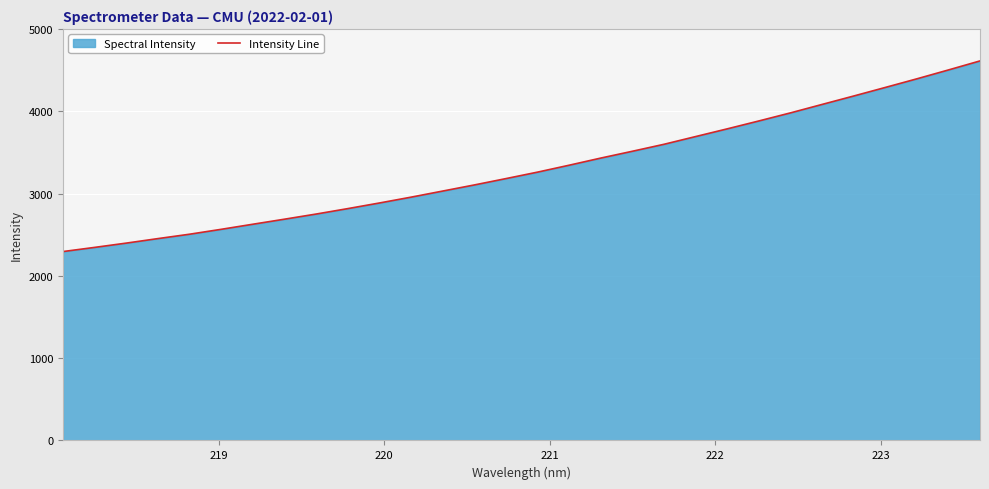

What is the difference between the maximum and minimum values?

2316.4